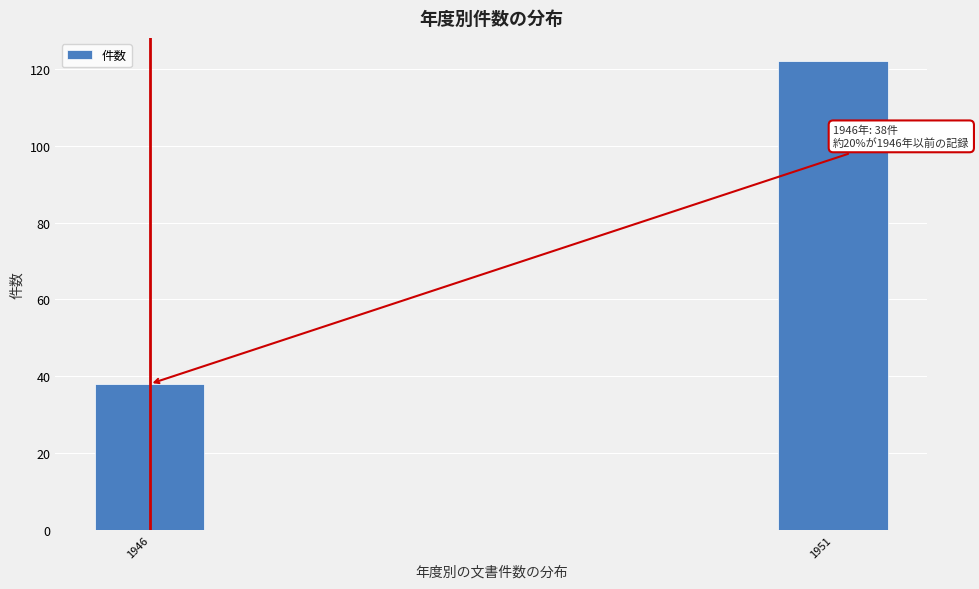

Reading right to left, extract all data points from this chart.

1951=122	1946=38